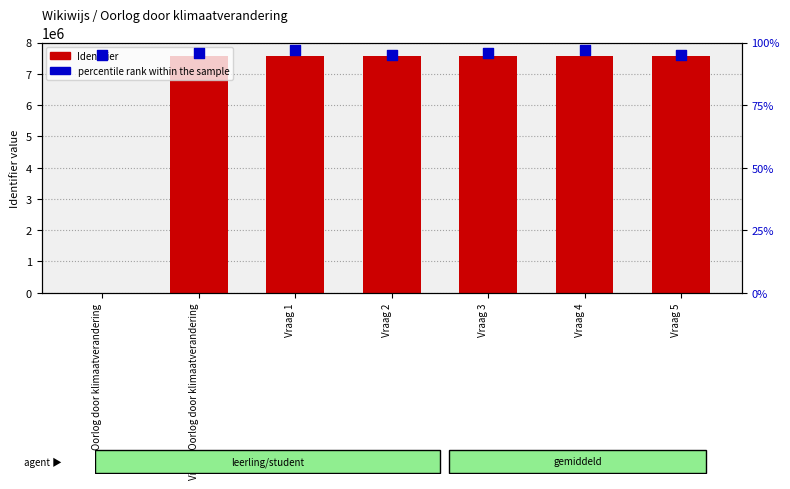

Which series has the largest Y range (max minus min)?

Identifier